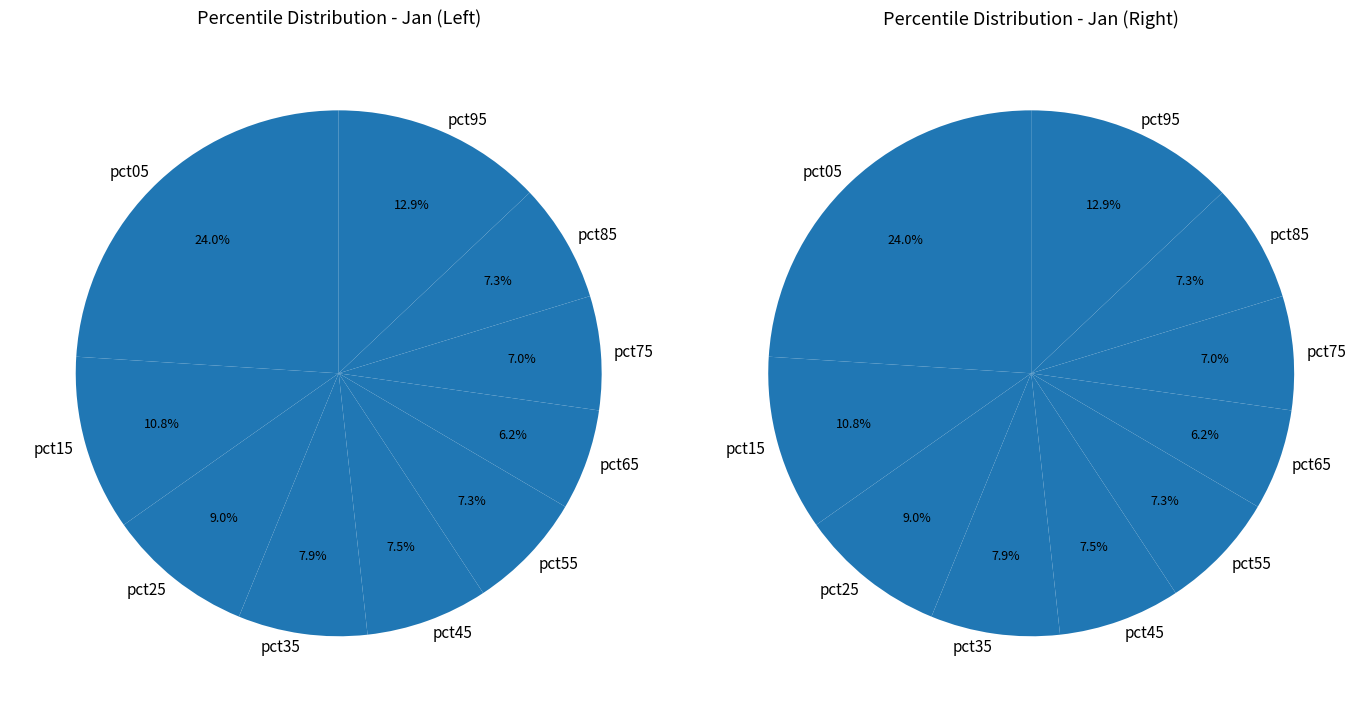

Between pct55 and pct05, which is larger?

pct05